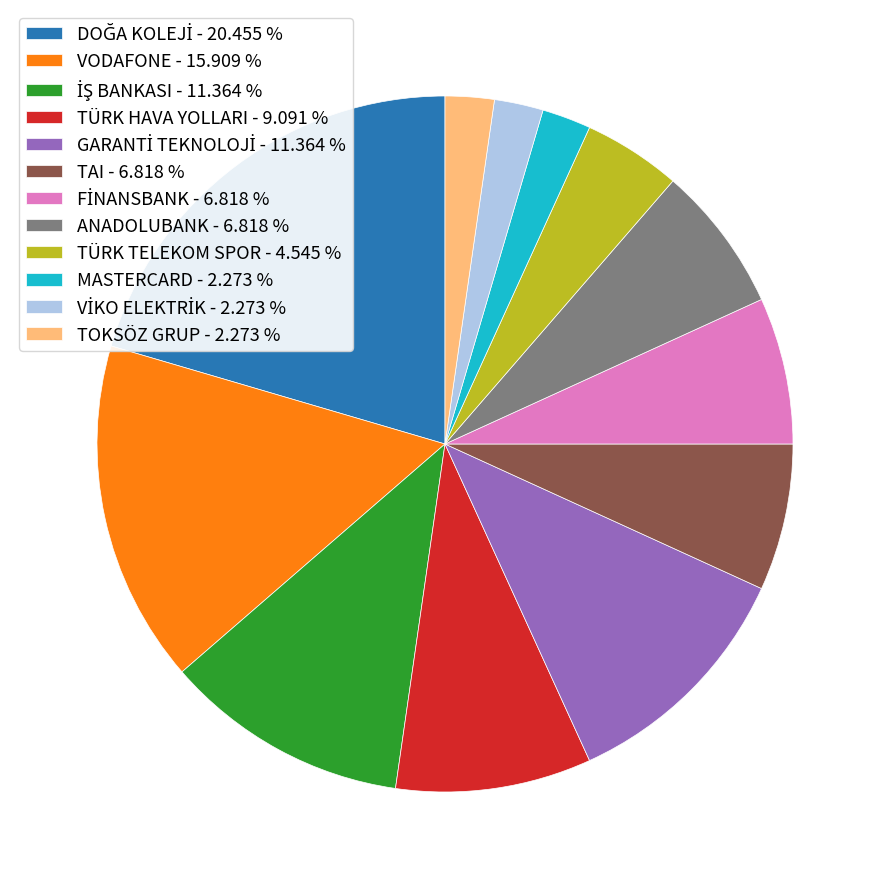

Does TOKSÖZ GRUP - 2.273 % represent more than half of the total?

No